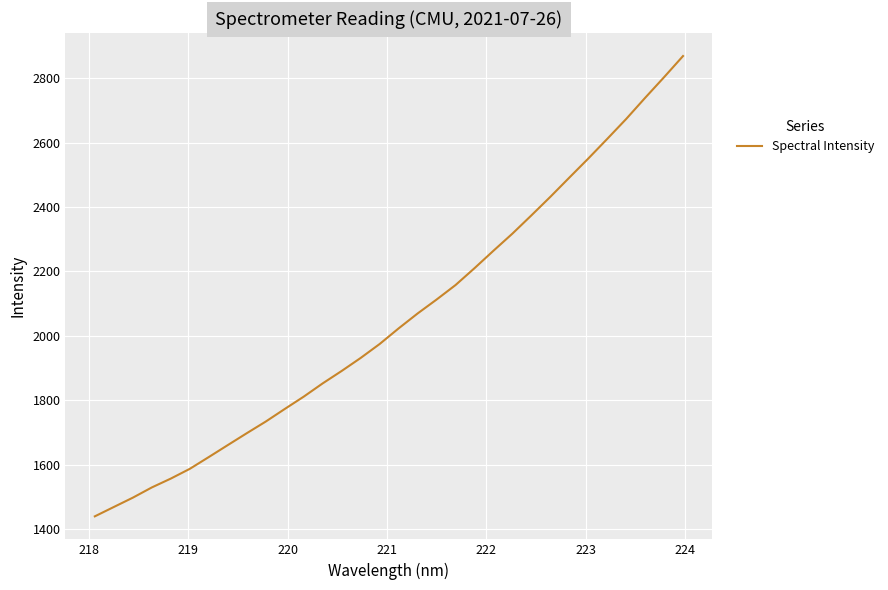

Does the chart display data point markers on the line(s)?

No